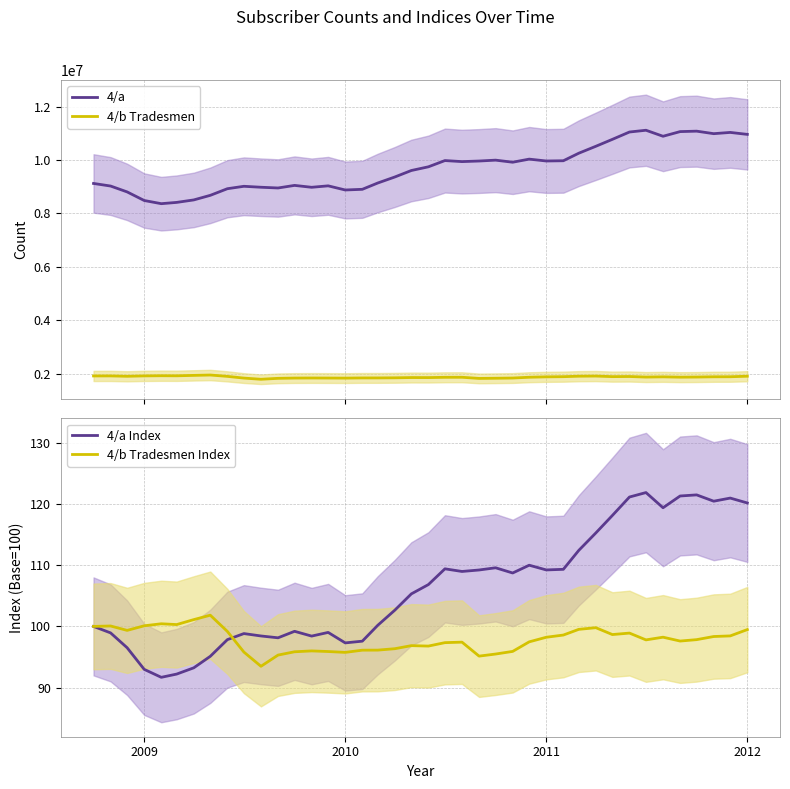

True or false: 4/a and 4/b Tradesmen cross at least once.

False